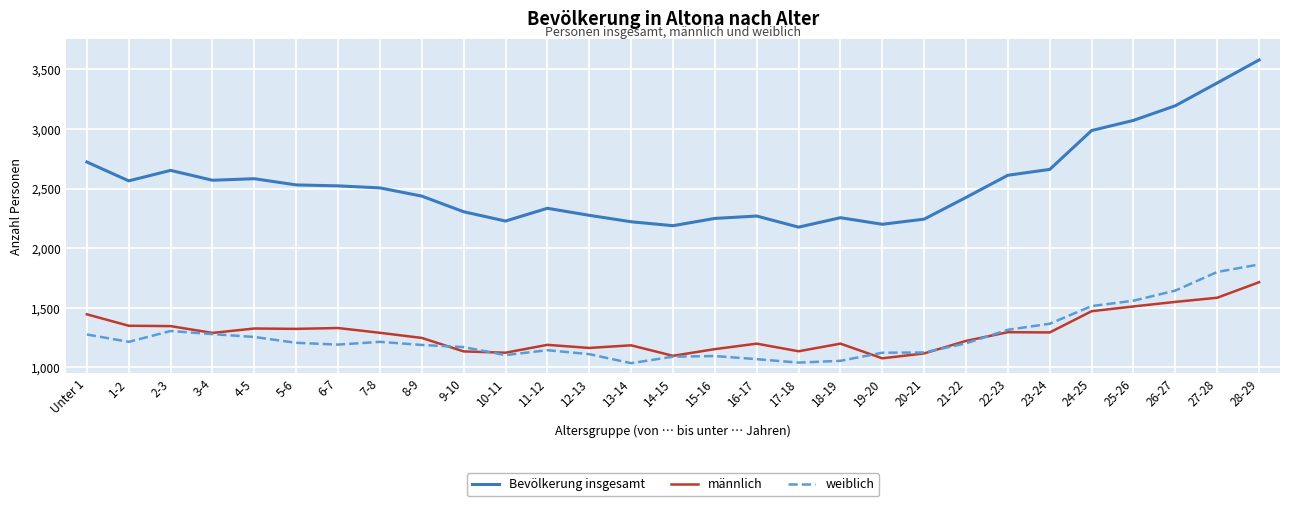

Between 12-13 and 27-28, which series saw the biggest shift?

Bevölkerung insgesamt